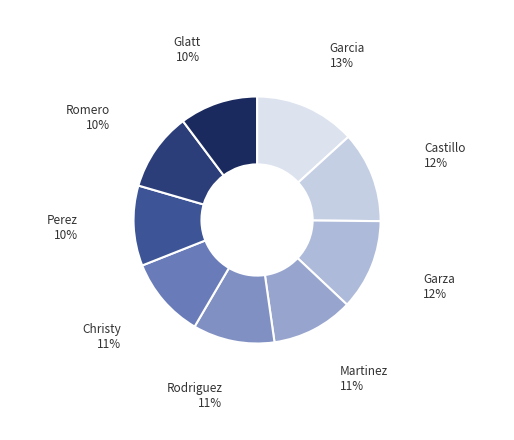

Which category has the biggest portion of the pie?

Garcia